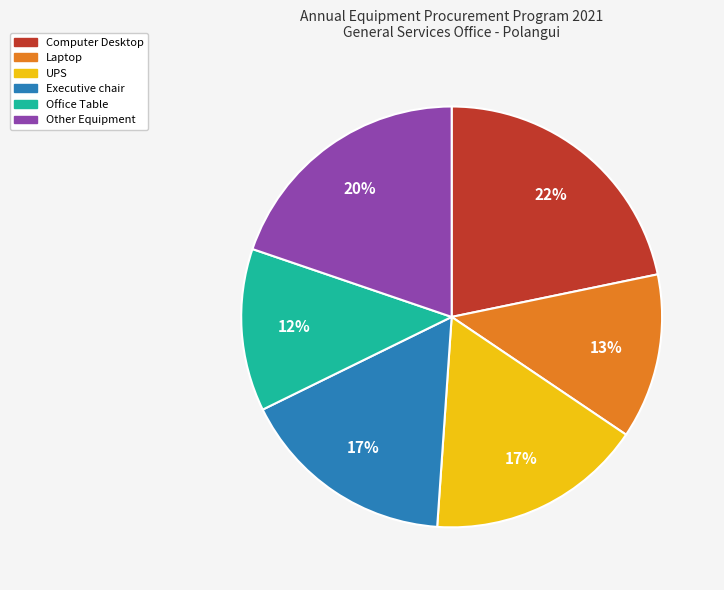

Between Other Equipment and UPS, which is larger?

Other Equipment